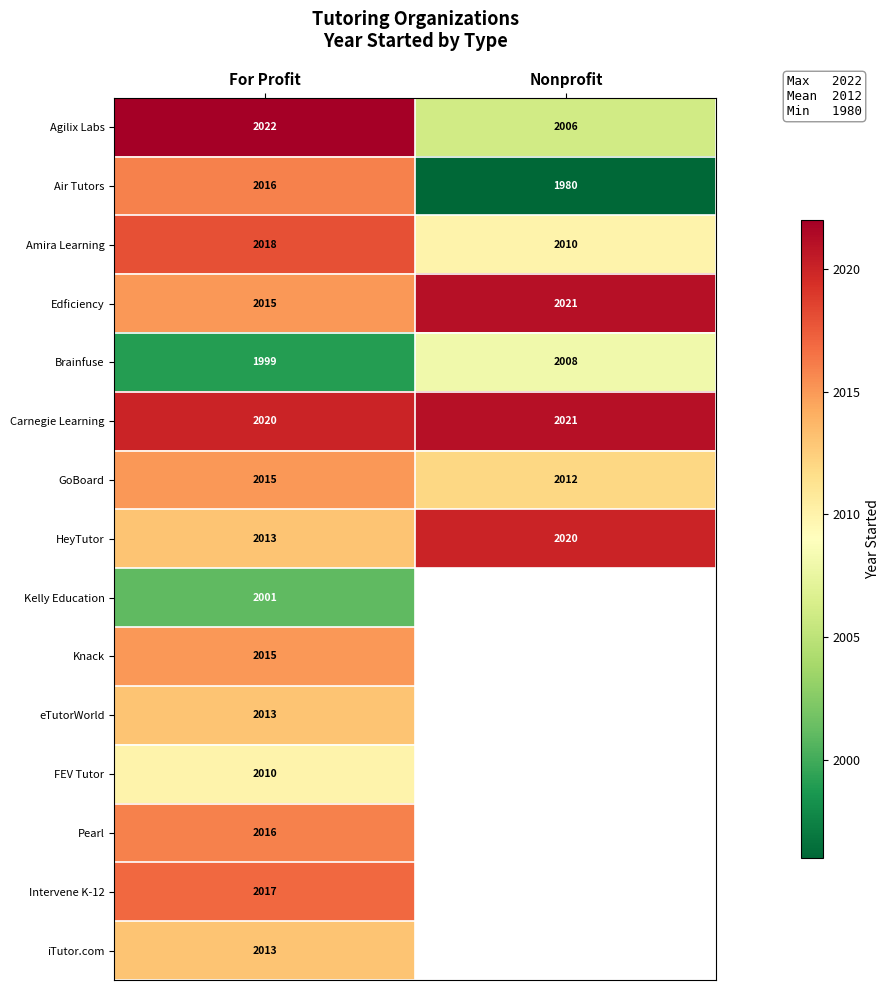

The value of GoBoard at For Profit is 666.7. True or false?

False